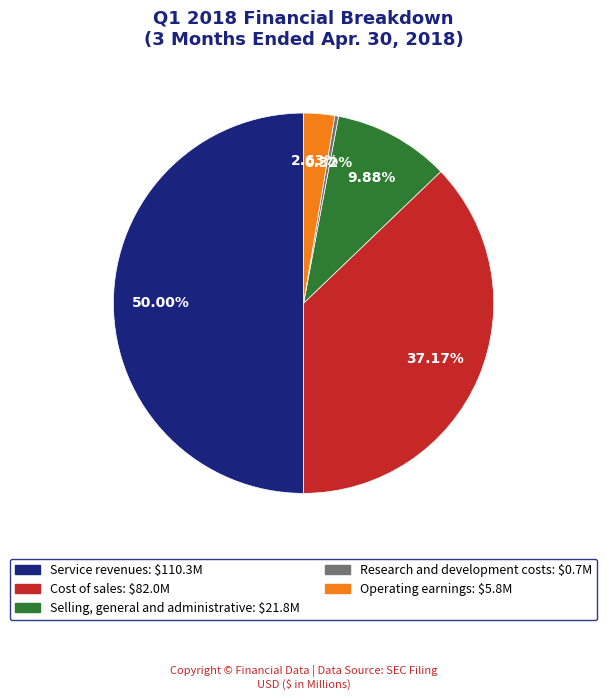

Rank the categories by value from highest to lowest.

Service revenues, Cost of sales, Selling, general and administrative, Operating earnings, Research and development costs